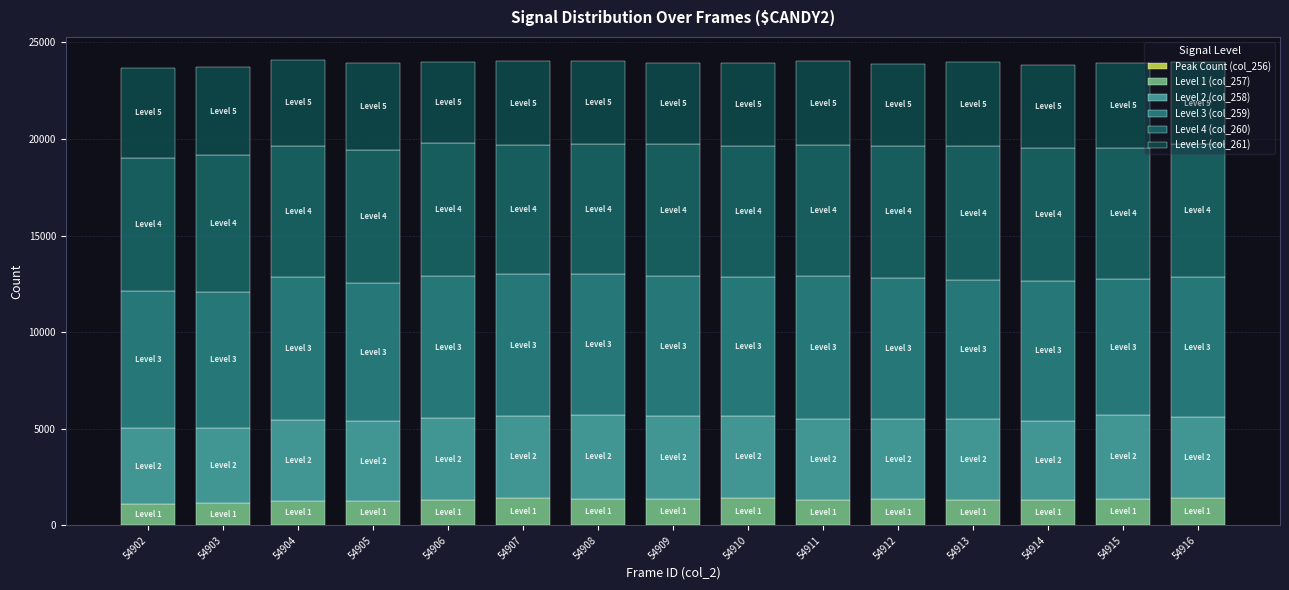

Are the bars grouped side by side (vs. stacked)?

No